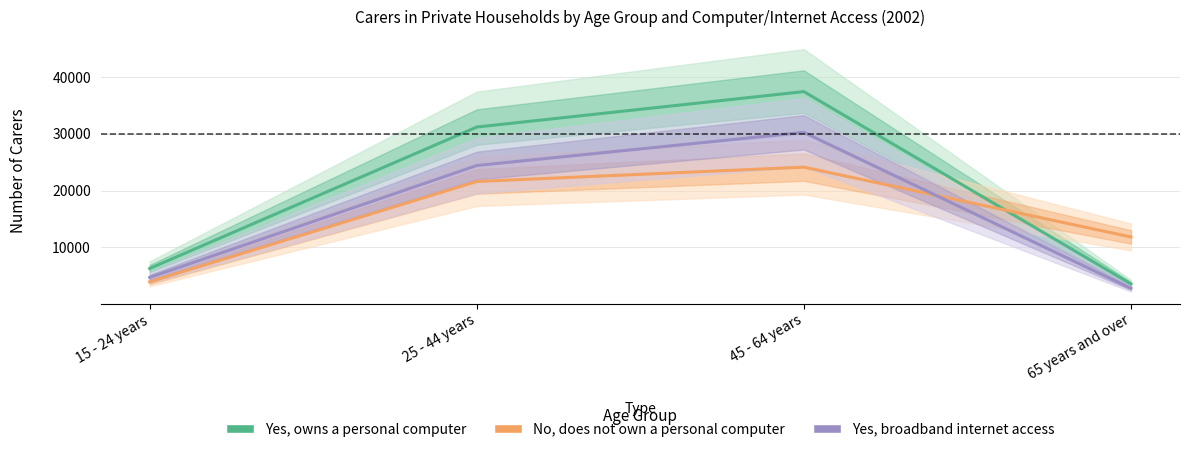

How many data points in Yes, broadband internet access are less than 24399?

2